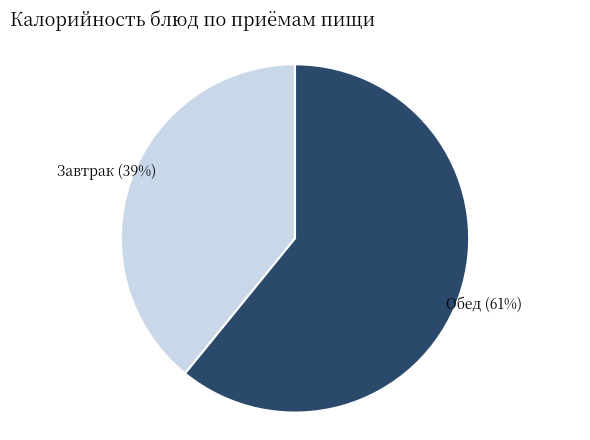

Is there any slice that represents more than half of the pie?

Yes